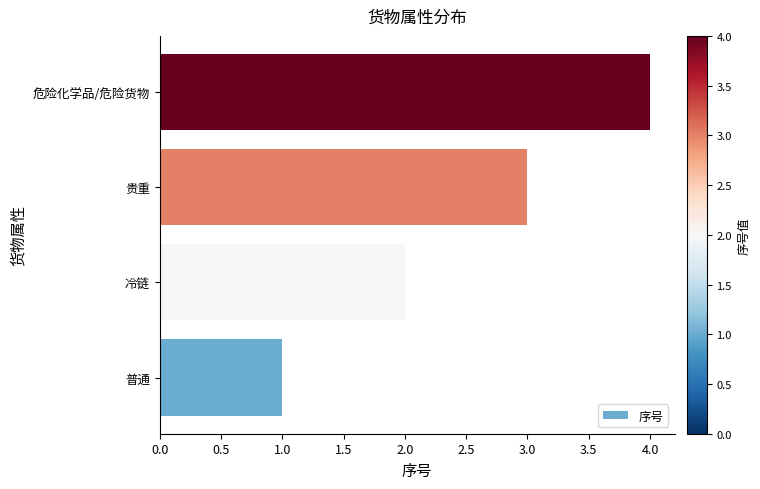

What is the ratio of the value at 危险化学品/危险货物 to the value at 普通?

4.0